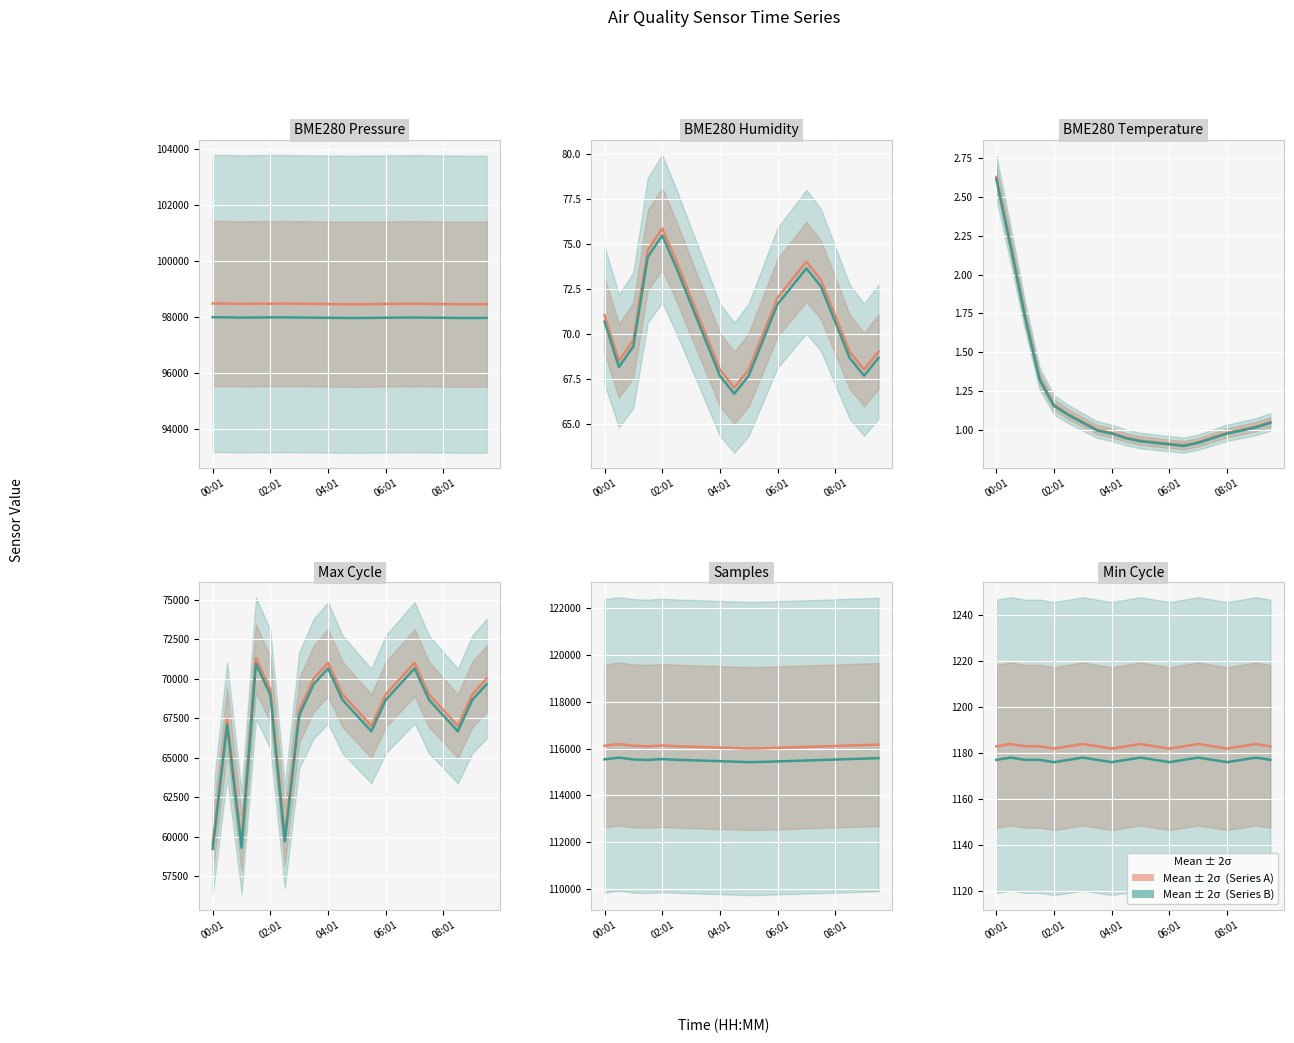

At which label does Series B mean reach its peak?

02:01